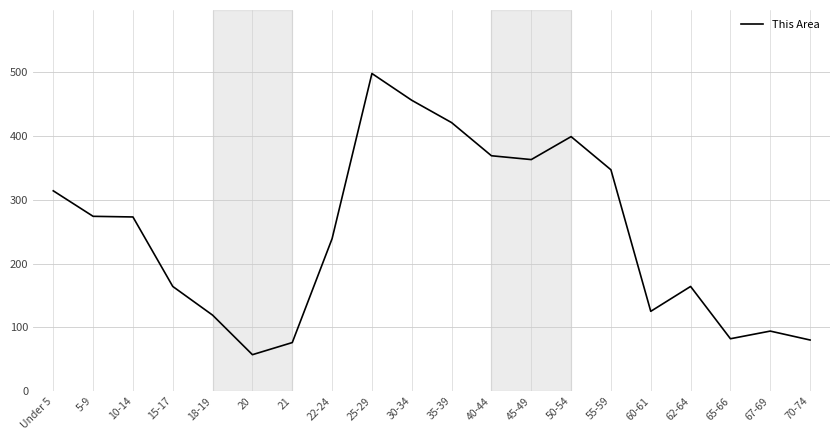

The chart shows a value of 132 at 70-74. True or false?

False